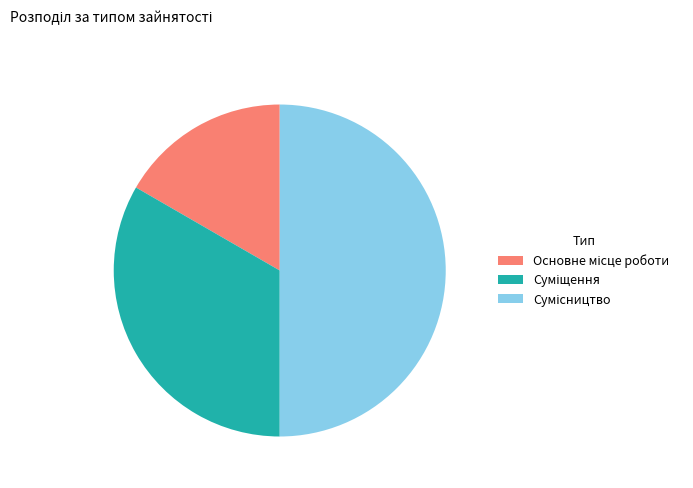

How many slices are in this pie chart?

3